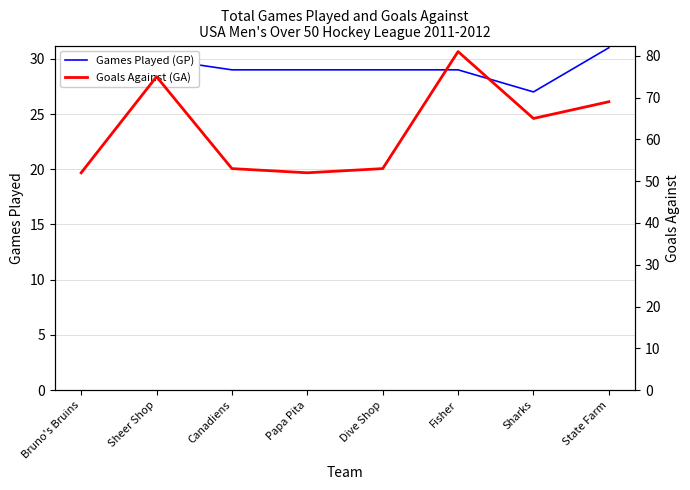

List the series in order of their overall mean, lowest first.

Games Played (GP), Goals Against (GA)